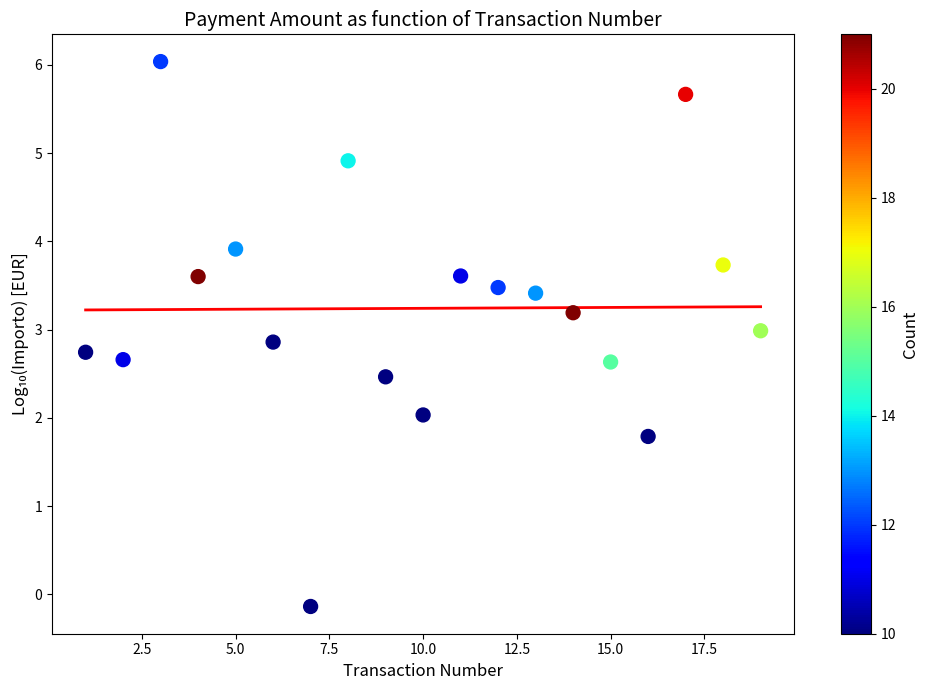

What is the range of X values (max minus min)?

18.0